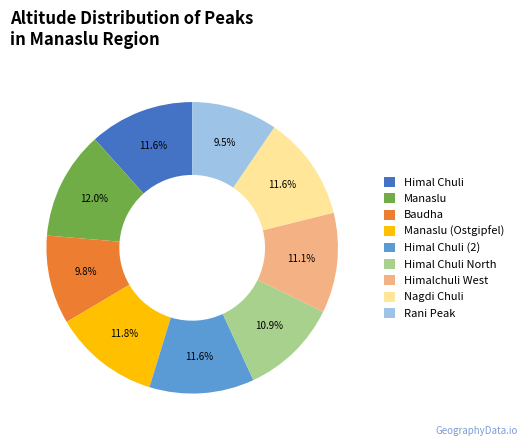

To the nearest percent, what is the combined percentage of Himal Chuli (2) and Manaslu?

24%